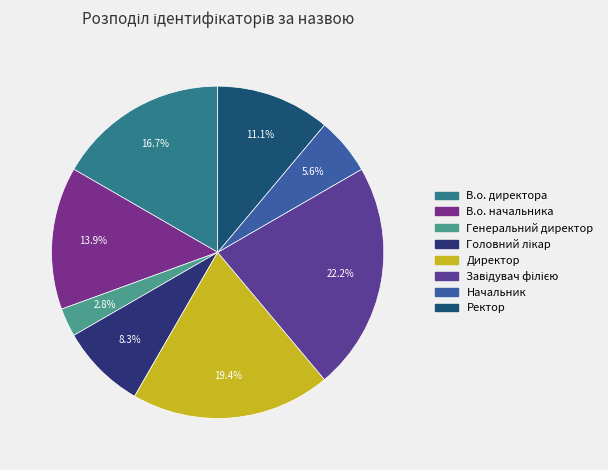

To the nearest percent, what portion does В.о. начальника represent?

14%